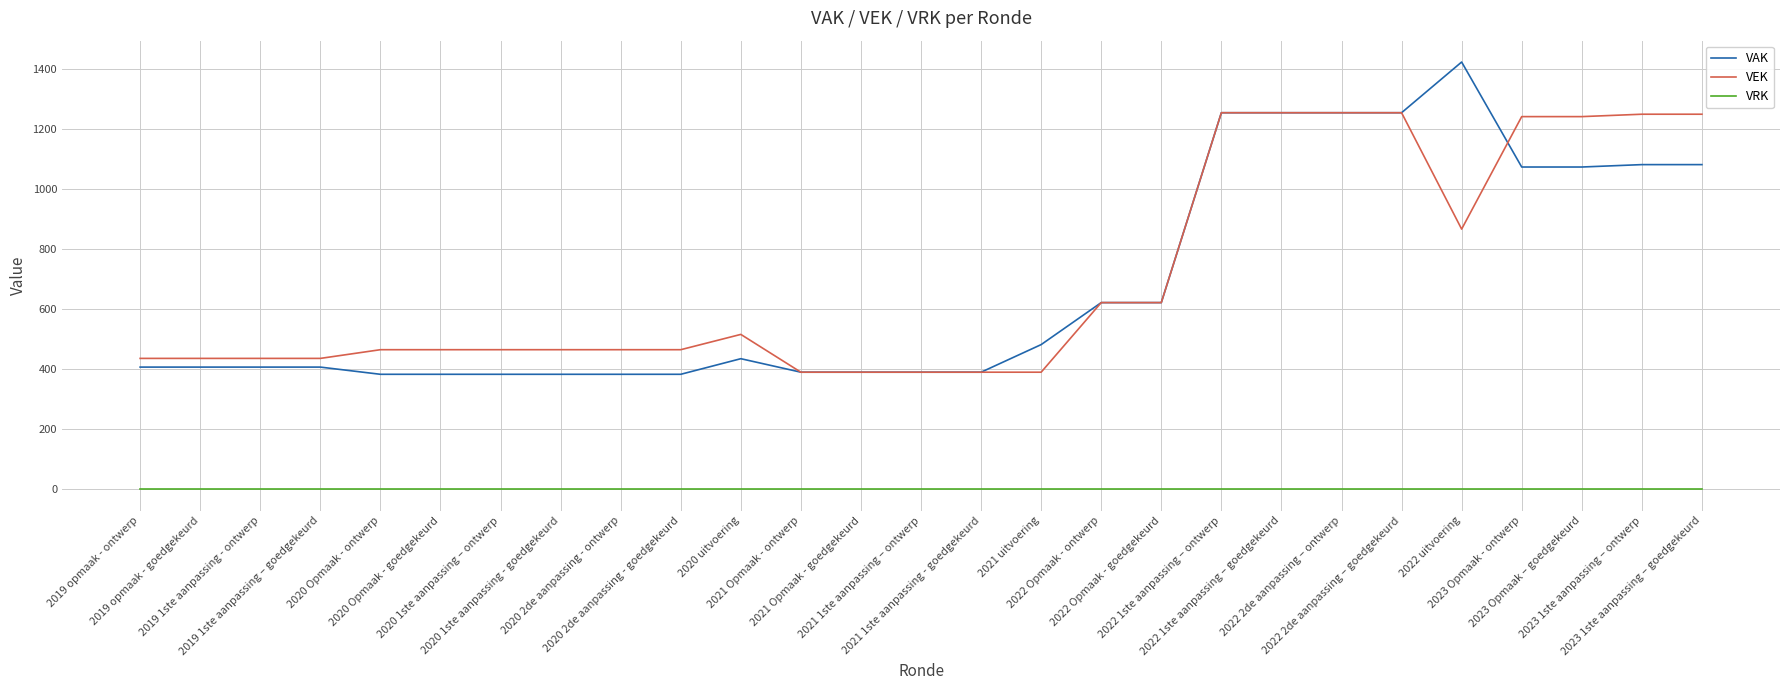

Which series has the largest range (max minus min)?

VAK